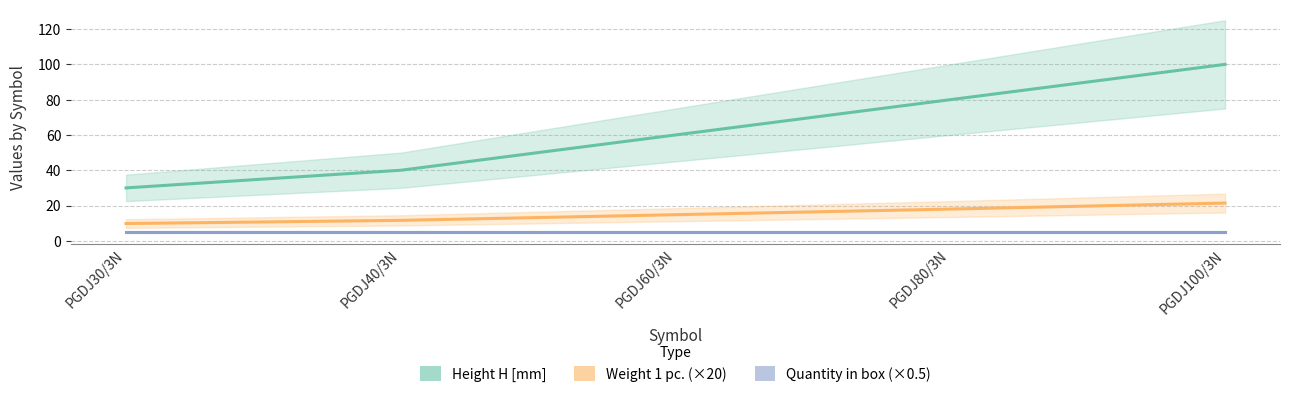

Is it true that Height H [mm] equals 30.0 at PGDJ30/3N?

True